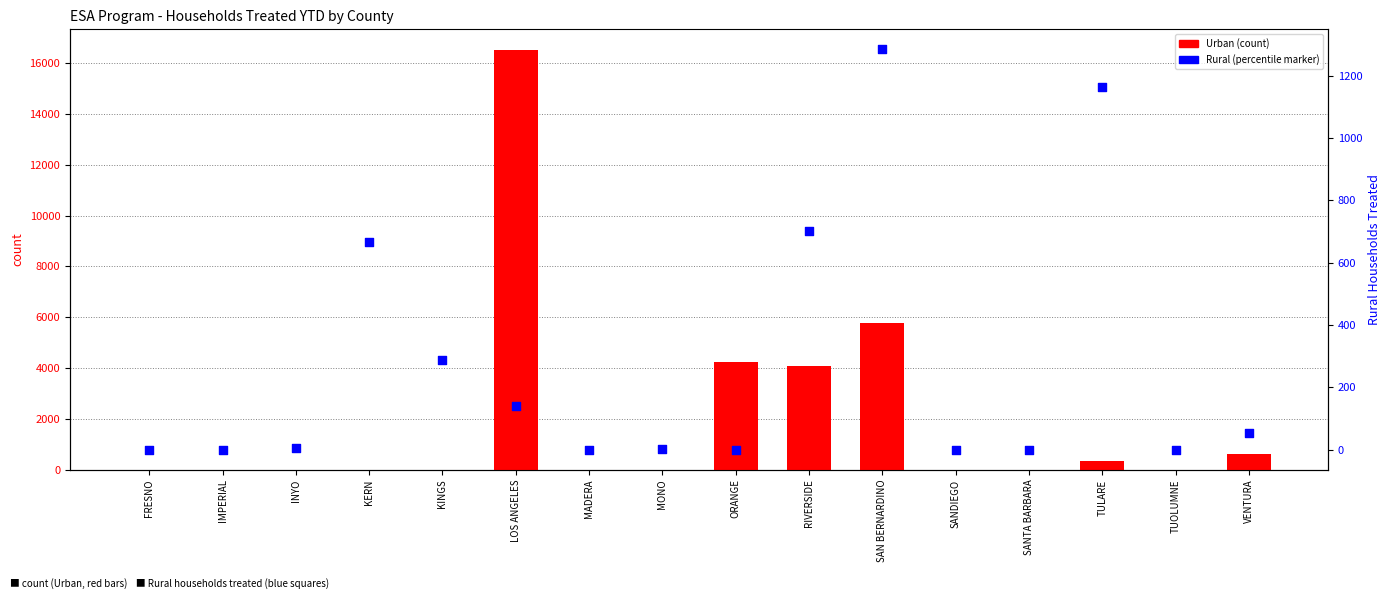

Which series reaches the maximum Y coordinate?

Urban